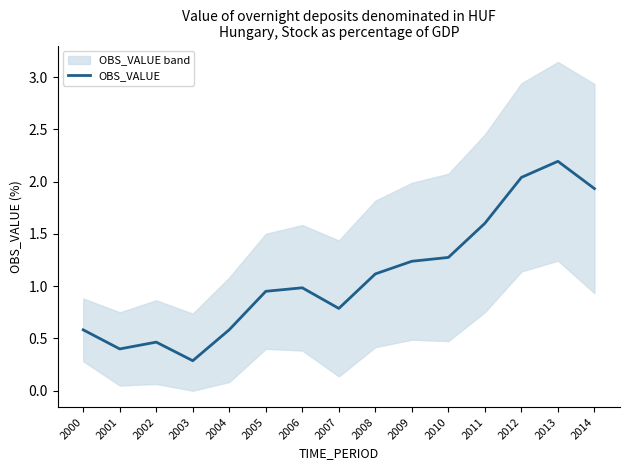

The value at 2013 is 3.6. True or false?

False